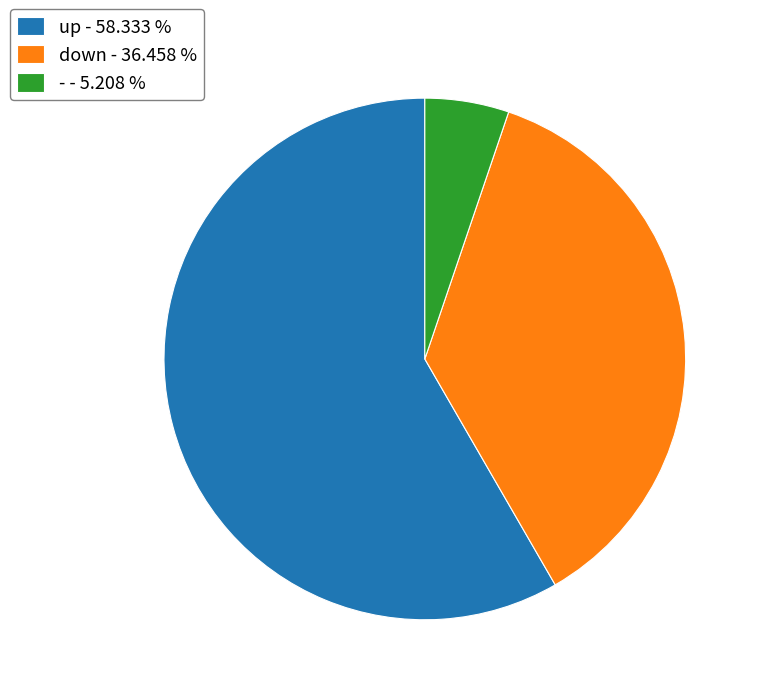

Does any single category account for the majority?

Yes